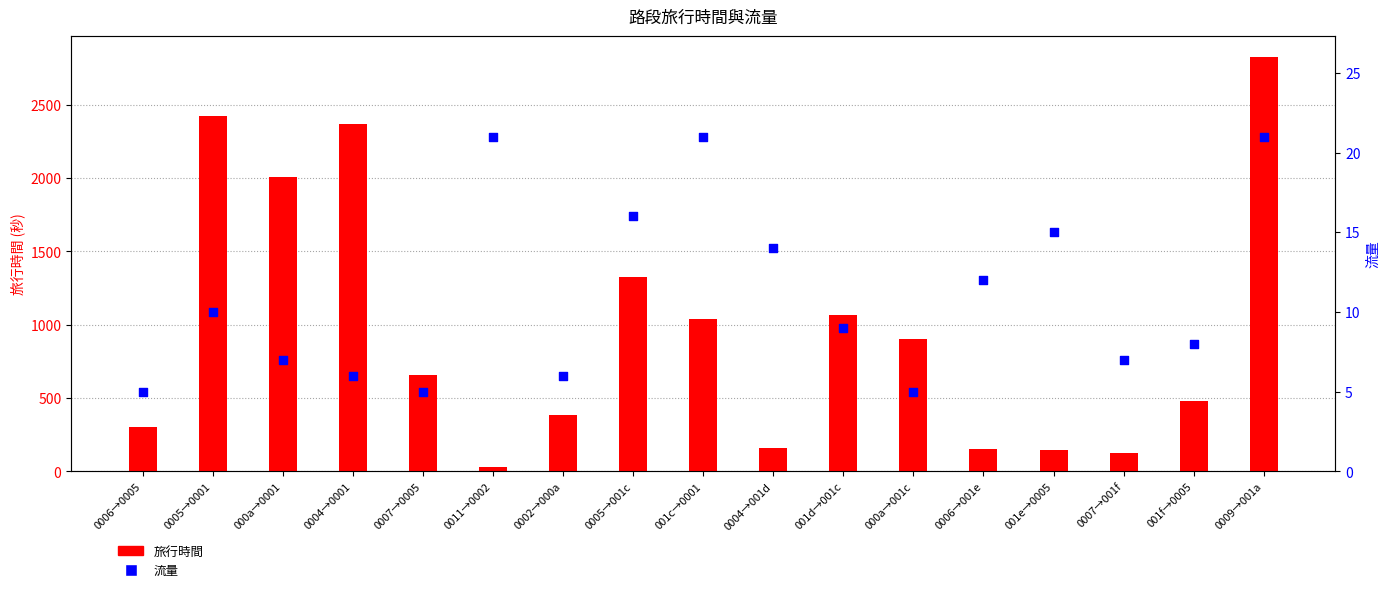

What is the total value across all series at 0006→001e?

167